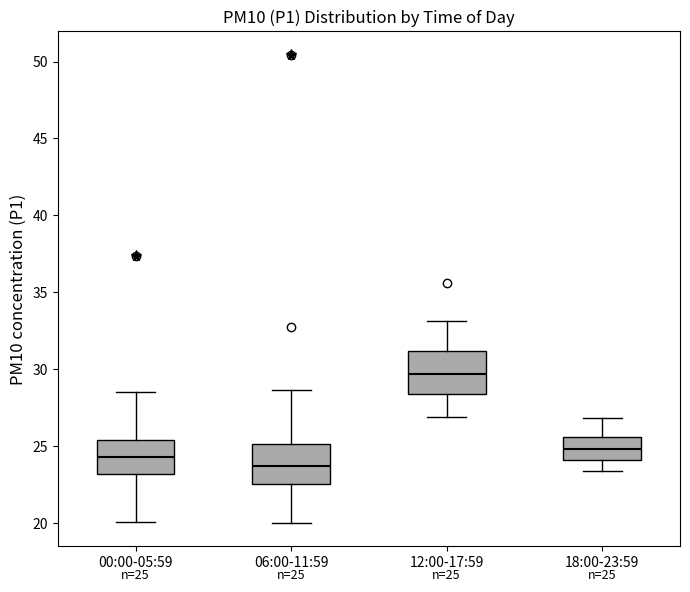

Which box's median line is the highest?

12:00-17:59